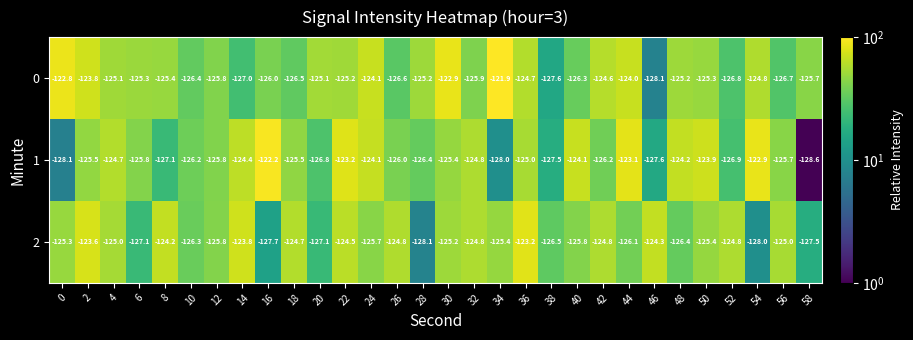

Which category has the lowest value across all series?

58